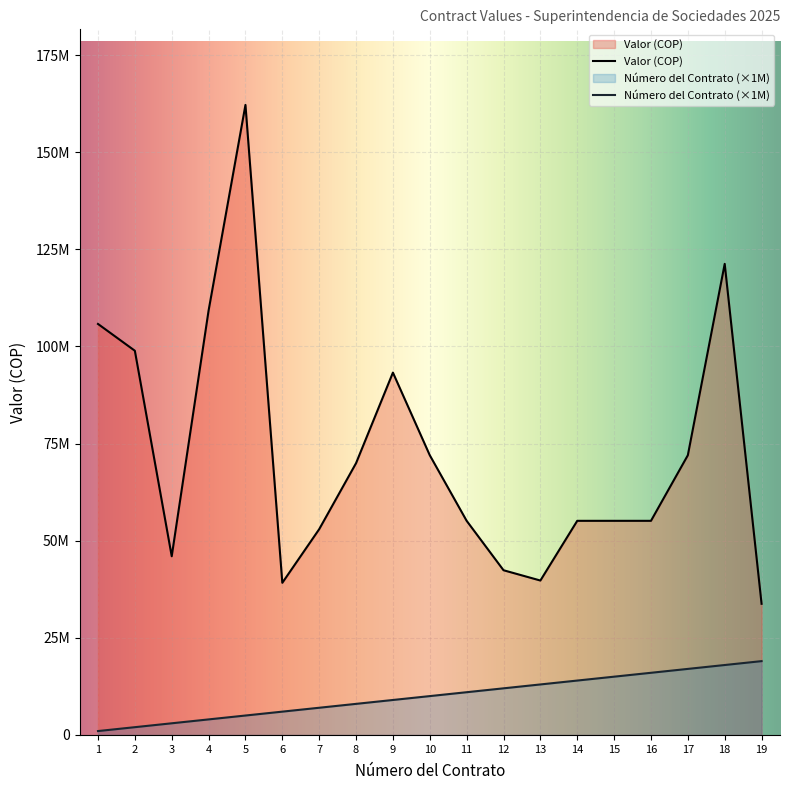

What is the sum of the Número del Contrato values at 5 and 17?

22000000